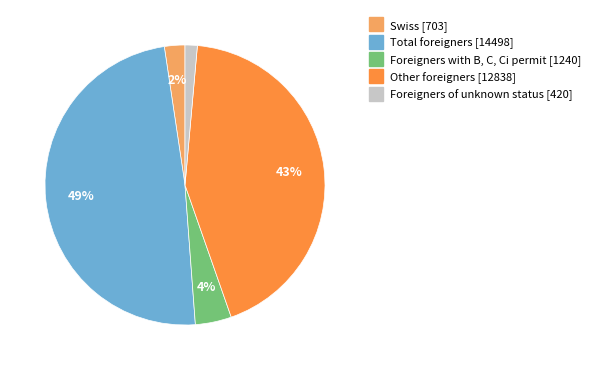

Count the number of slices in the pie.

5